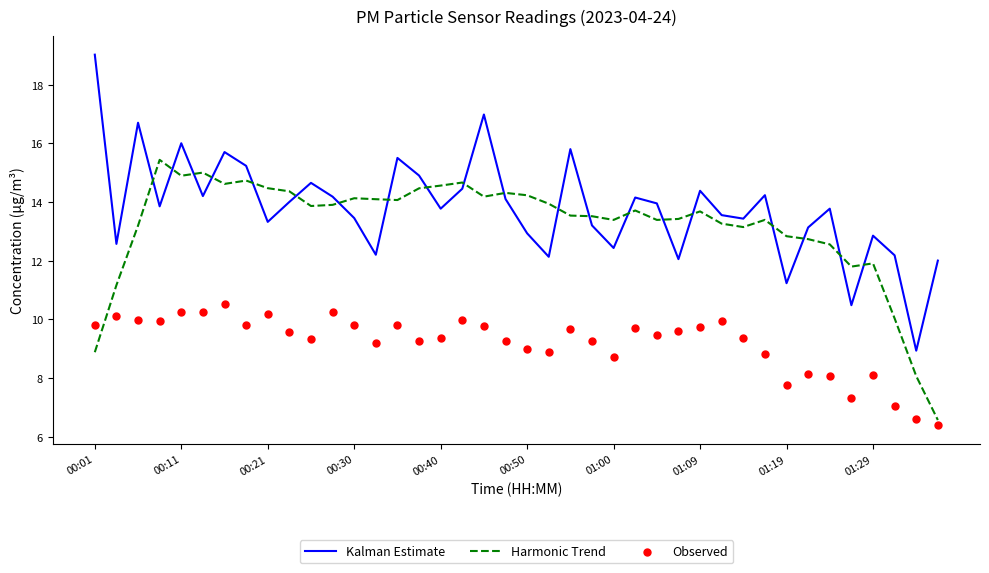

How many times do Kalman Estimate and Harmonic Trend cross each other?

20